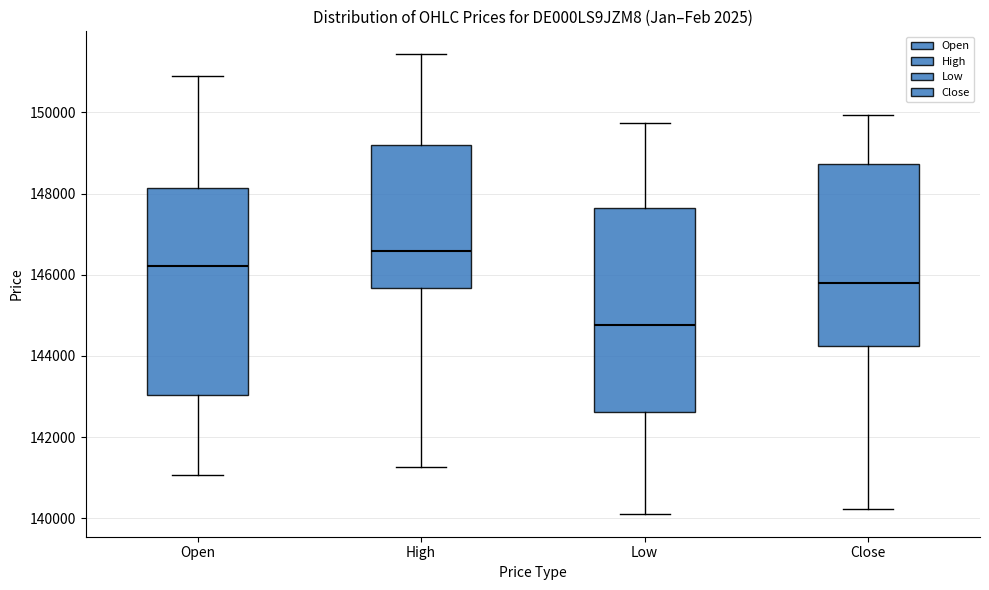

Reading left to right, transcribe this box plot: for each box, give where its median line is, the range the box spans, and where its two whiskers end, as read against the y-axis. The values are not printed on the chart, so give them approximately, as read against the axis.

Open: median 146200, box 143000 to 148200, whiskers 141000 to 150800
High: median 146600, box 145600 to 149200, whiskers 141200 to 151400
Low: median 144800, box 142600 to 147600, whiskers 140200 to 149800
Close: median 145800, box 144200 to 148800, whiskers 140200 to 150000